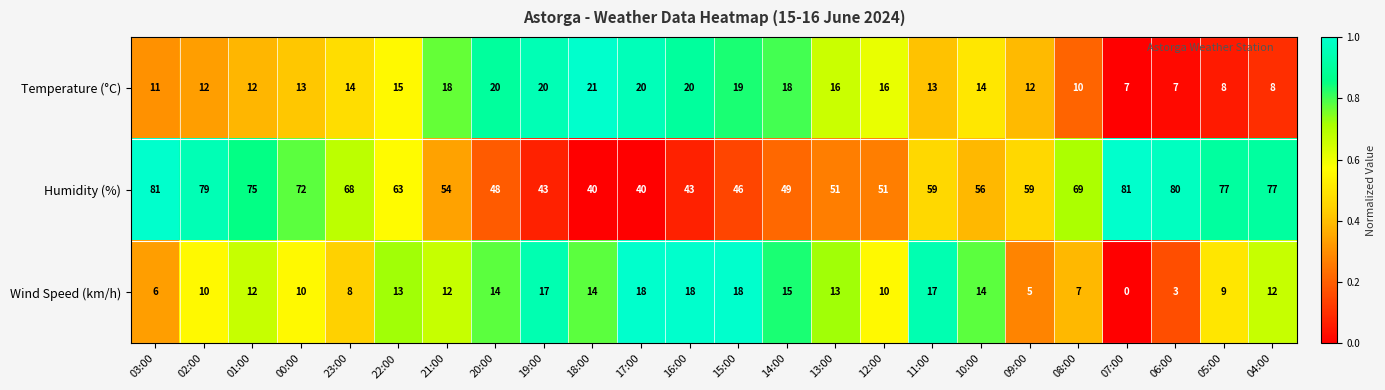

What is the difference between the second highest and minimum values in the Temperature (°C) series?

13